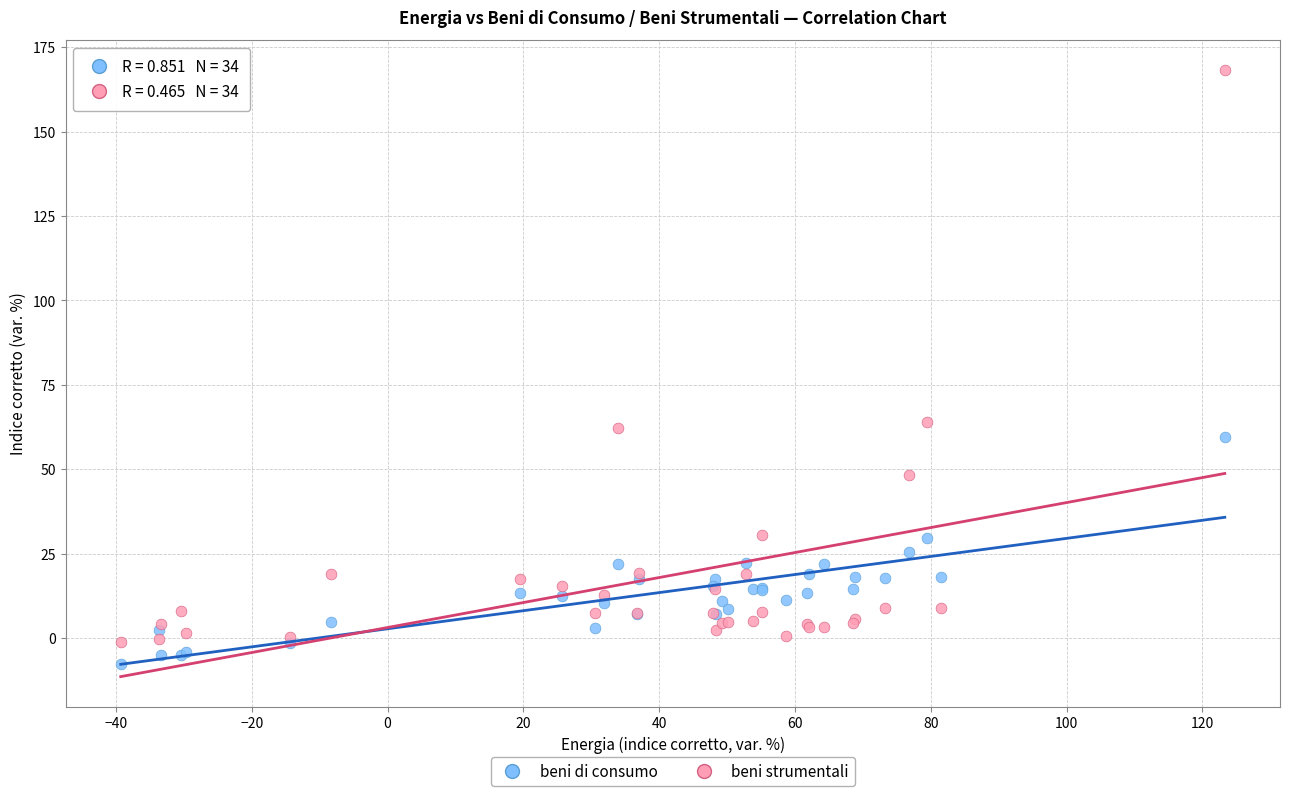

Which series reaches the maximum Y coordinate?

beni strumentali